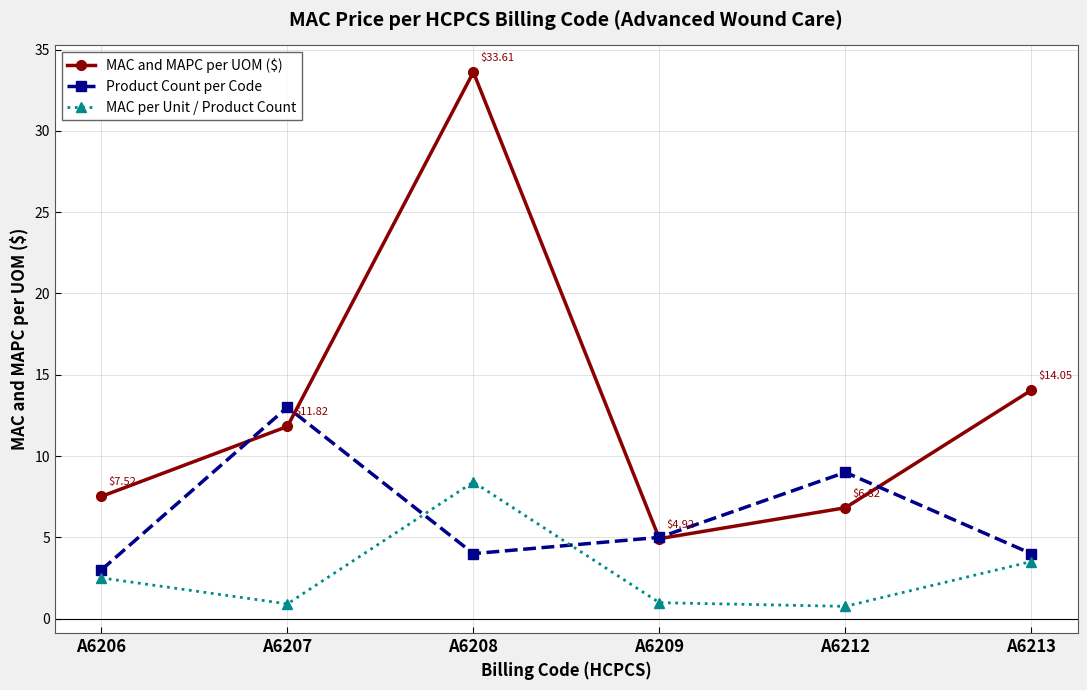

What is the spread (max minus min) of values at A6207?

12.1